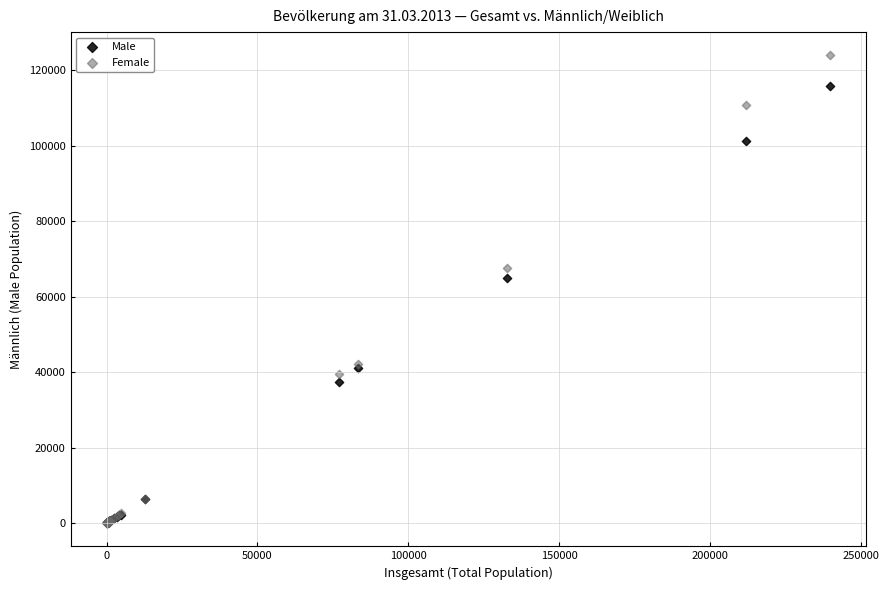

Which series has the largest Y range (max minus min)?

Female